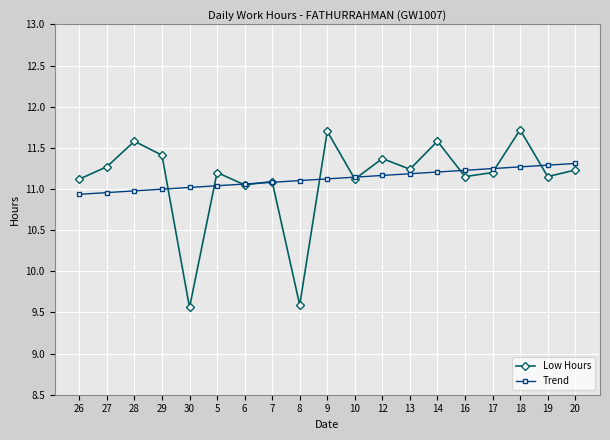

At which category does Low Hours reach its first local valley?

30